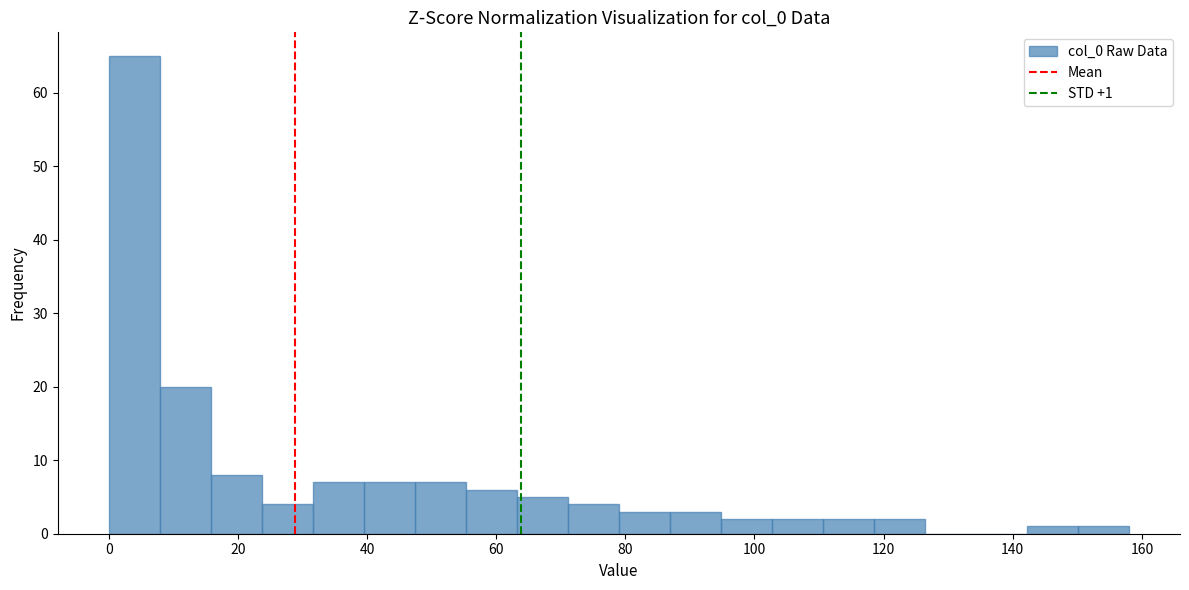

Read against the x-axis, roughly where is the centre of the tallest bar?

4